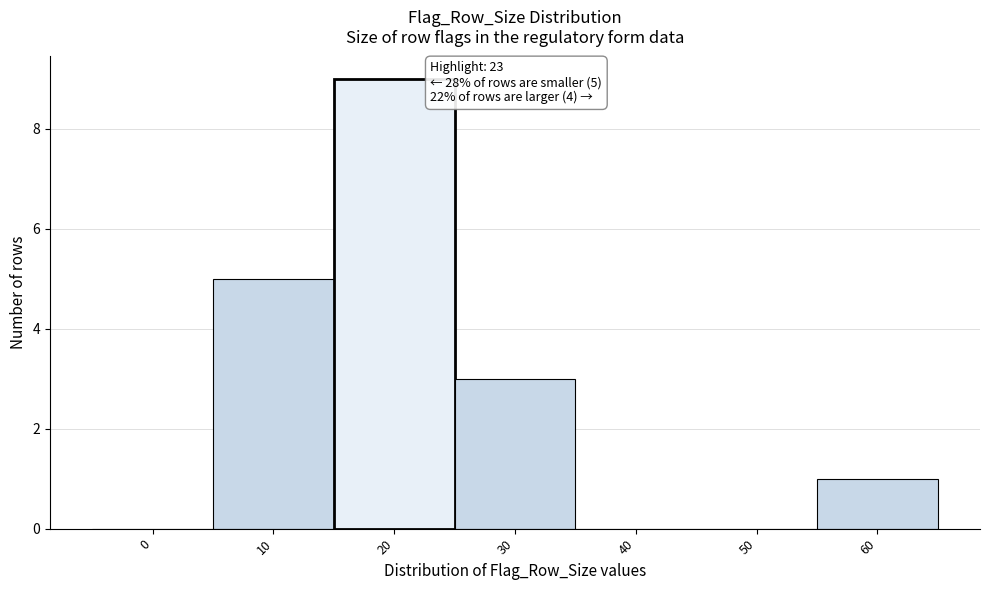

Reading right to left, transcribe all the data shown in this chart.

60=1	50=0	40=0	30=3	20=9	10=5	0=0